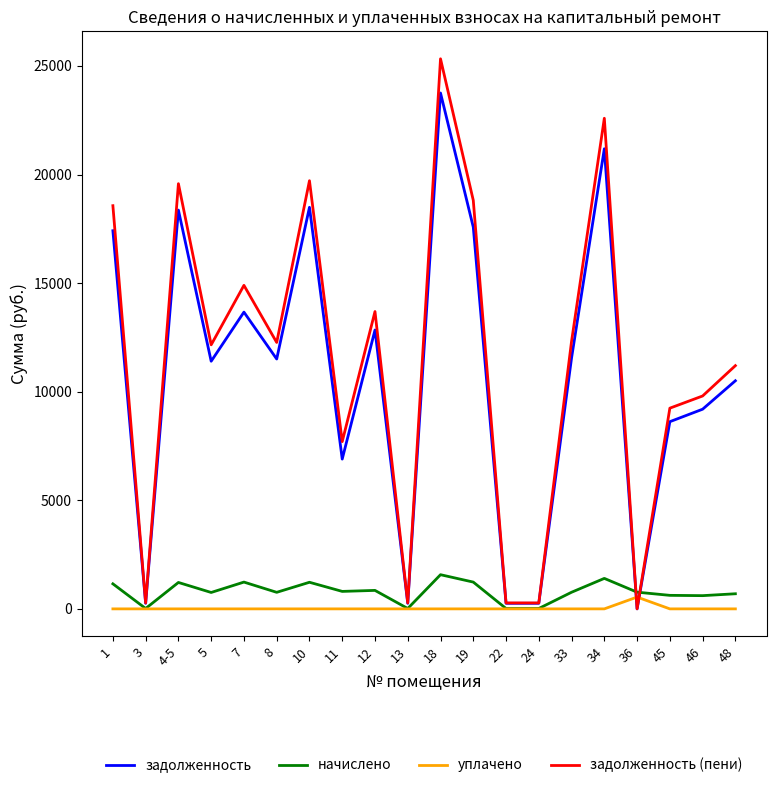

At which category is the sum across all series the highest?

18